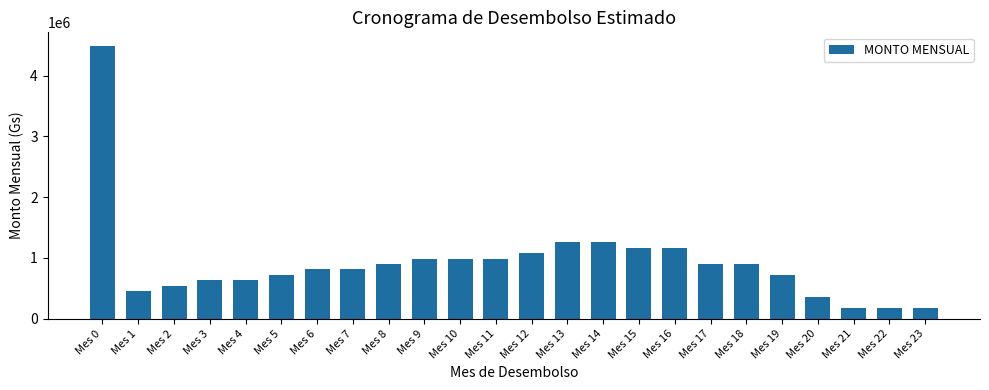

The value at Mes 14 is 1257041.9. True or false?

True